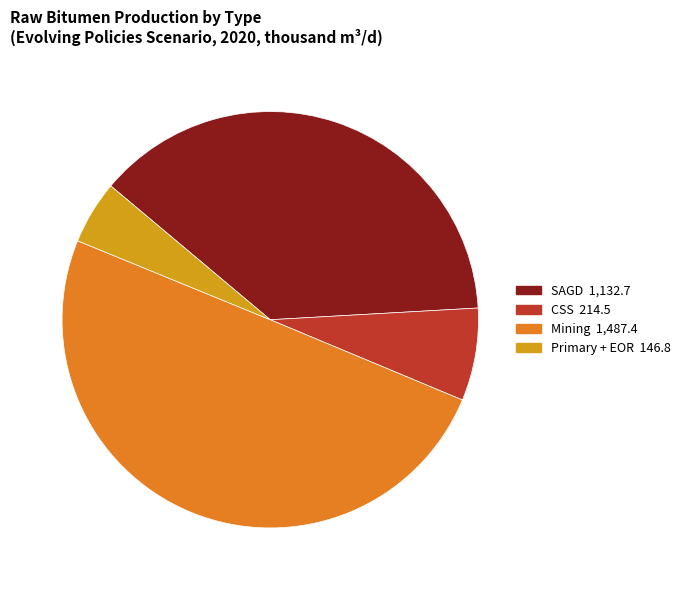

Does CSS account for over 50% of the chart?

No